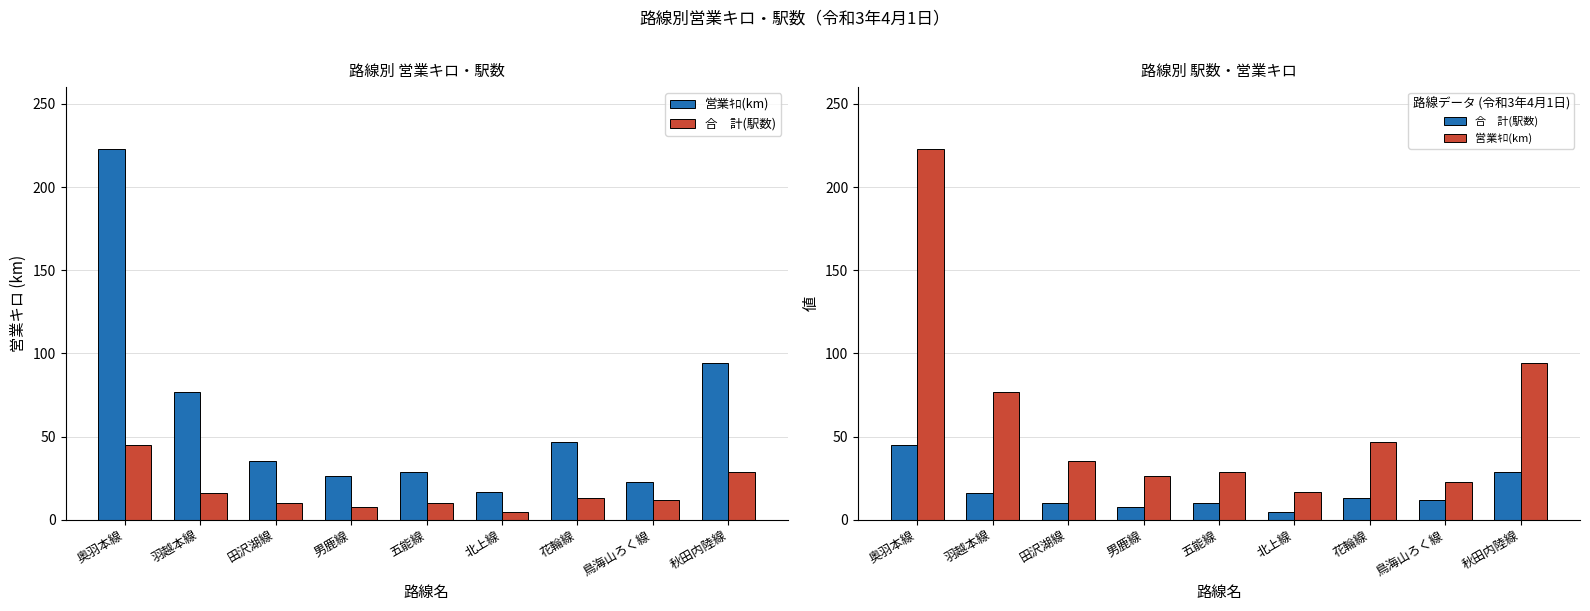

How many categories are shown in the chart?

9